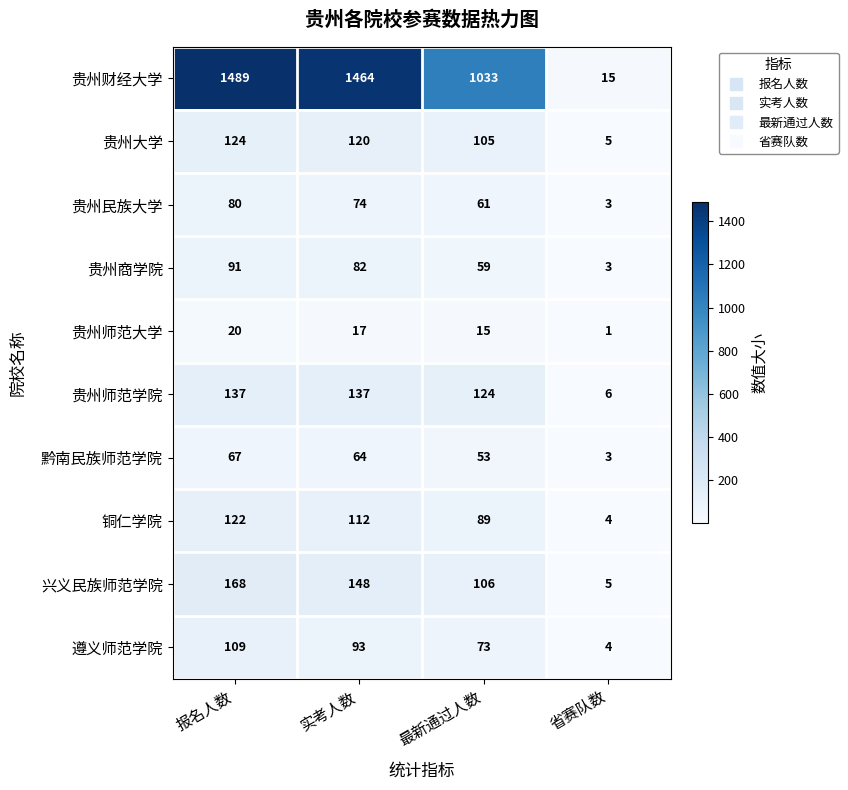

Which label corresponds to the smallest value in the chart?

省赛队数